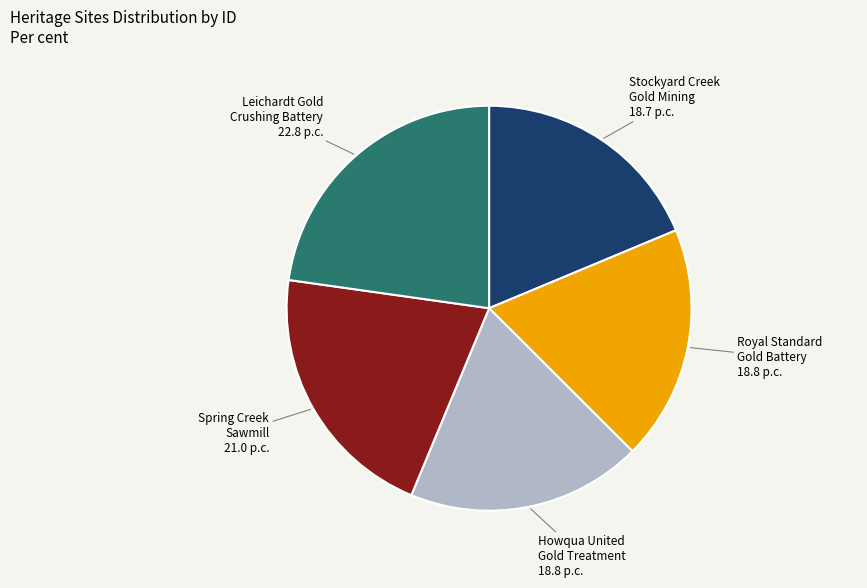

Is there a majority slice in this chart?

No